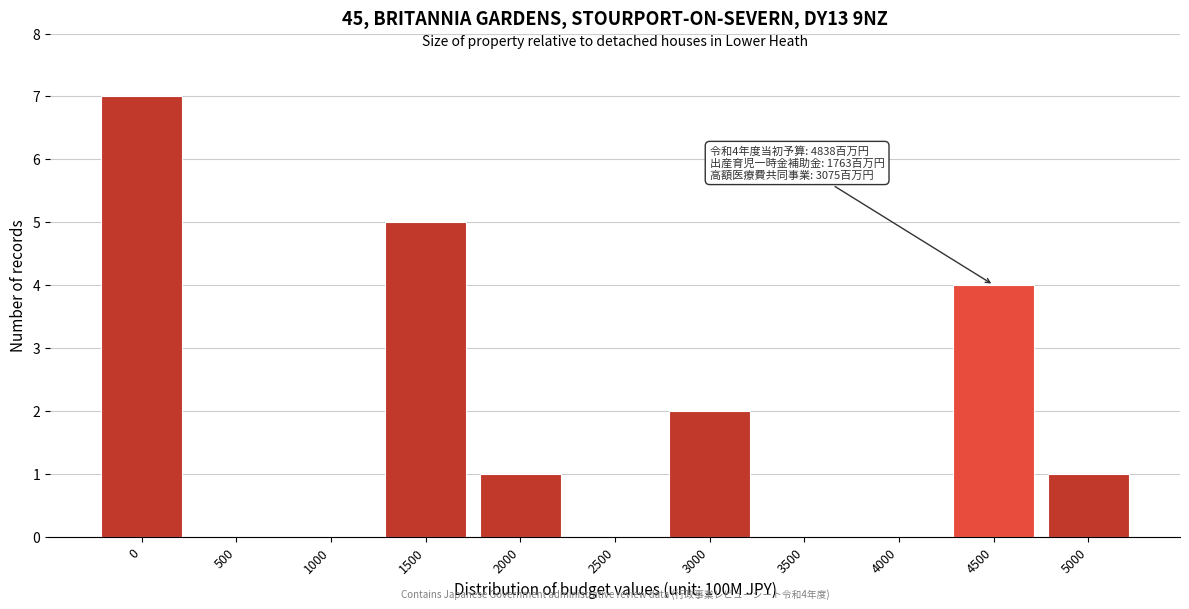

Reading left to right, what are all the values shown in this chart?

0=7	500=0	1000=0	1500=5	2000=1	2500=0	3000=2	3500=0	4000=0	4500=4	5000=1